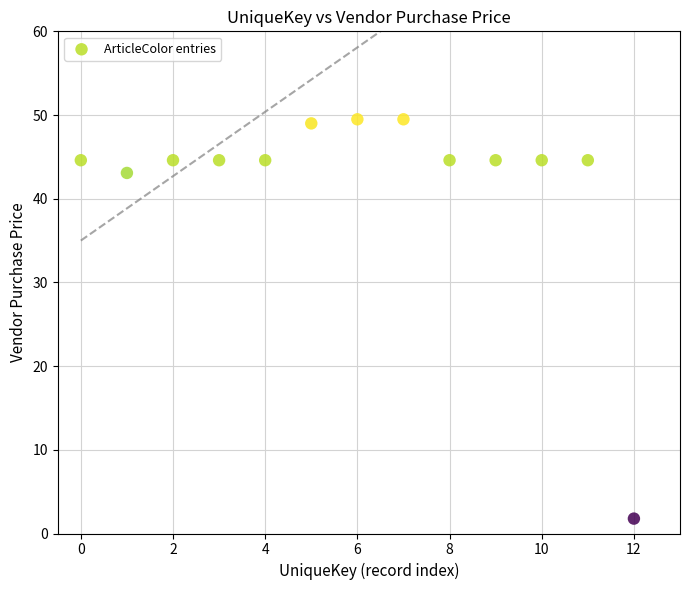

What Y value in the scatter plot is closest to 25?

43.1